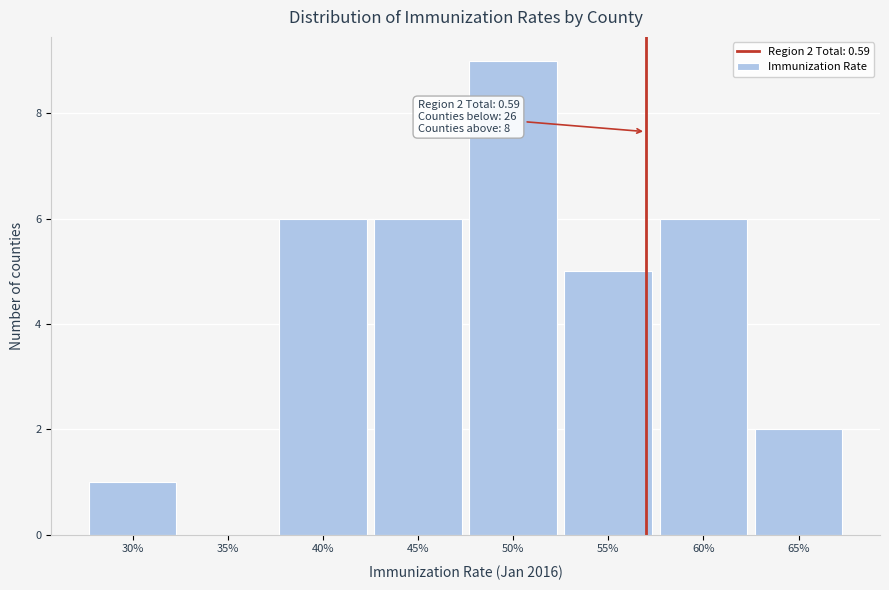

Reading left to right, what are all the values shown in this chart?

30%=1	35%=0	40%=6	45%=6	50%=9	55%=5	60%=6	65%=2